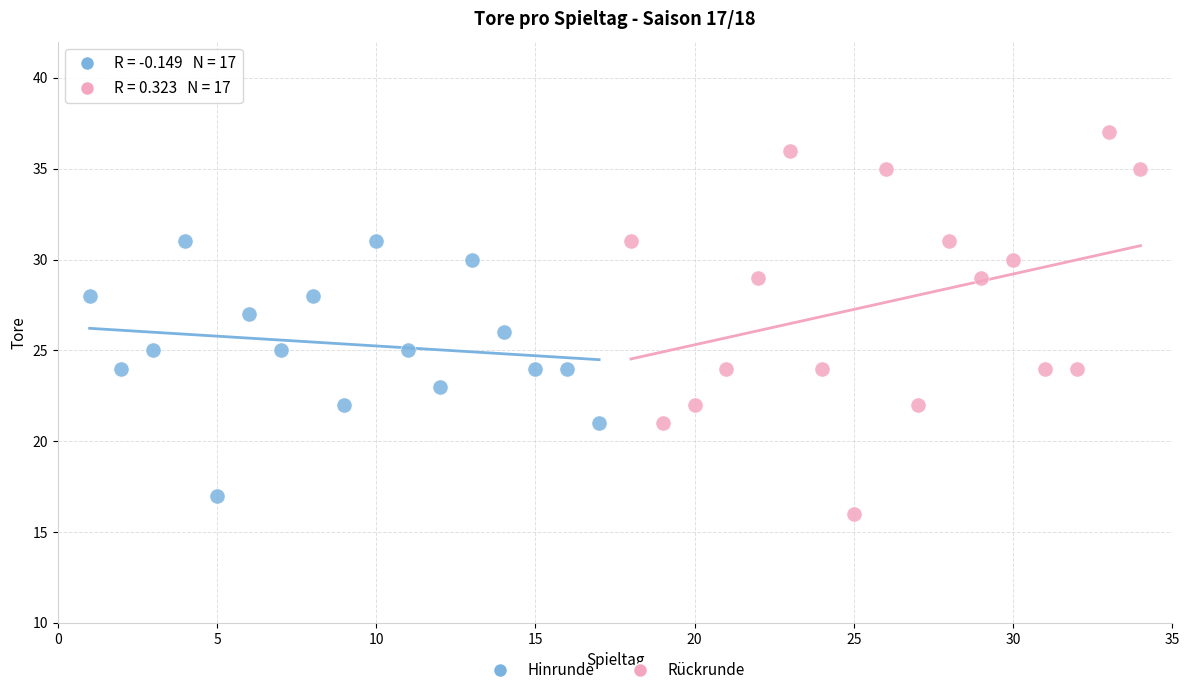

Which series reaches the maximum Y coordinate?

Rückrunde